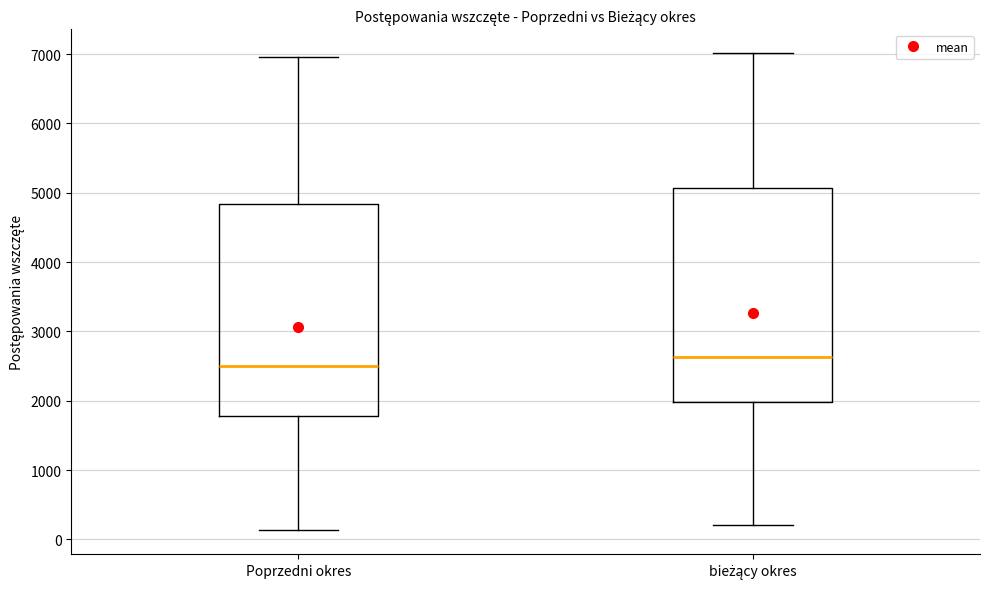

Reading left to right, transcribe this box plot: for each box, give where its median line is, the range the box spans, and where its two whiskers end, as read against the y-axis. The values are not printed on the chart, so give them approximately, as read against the axis.

Poprzedni okres: median 2500, box 1800 to 4800, whiskers 100 to 7000
bieżący okres: median 2600, box 2000 to 5100, whiskers 200 to 7000